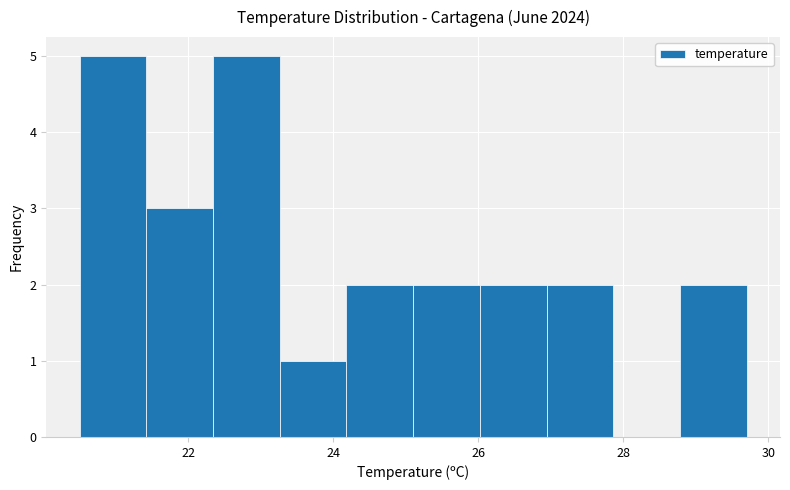

Reading left to right, transcribe this chart: for each bar, give the range it covers on the x-axis and its height. Neither the bar edges nor the heights are printed on the chart, so give them approximately, as read against the axes.

20.50 to 21.42: 5
21.42 to 22.34: 3
22.34 to 23.26: 5
23.26 to 24.18: 1
24.18 to 25.10: 2
25.10 to 26.02: 2
26.02 to 26.94: 2
26.94 to 27.86: 2
27.86 to 28.78: 0
28.78 to 29.70: 2